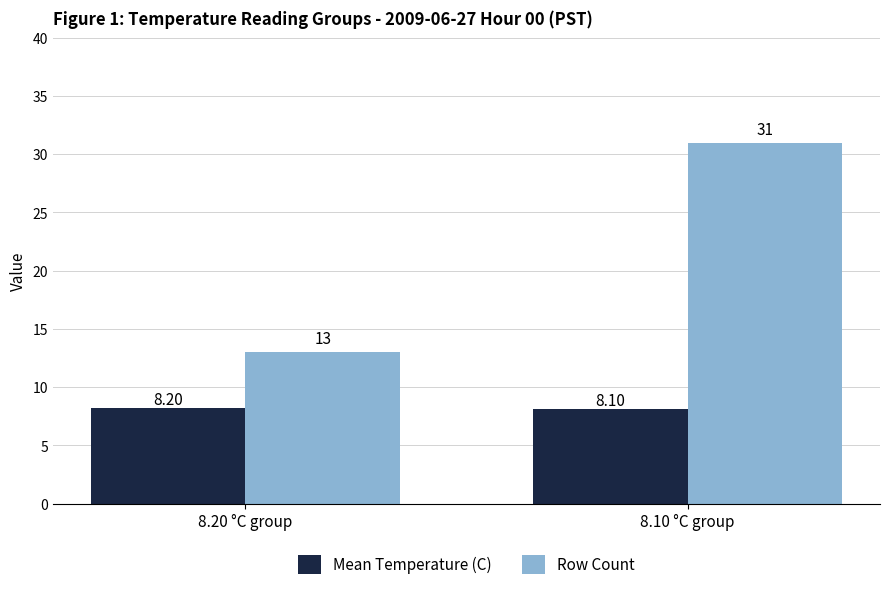

Which category has the lowest value in the Mean Temperature (C) series?

8.10 °C group